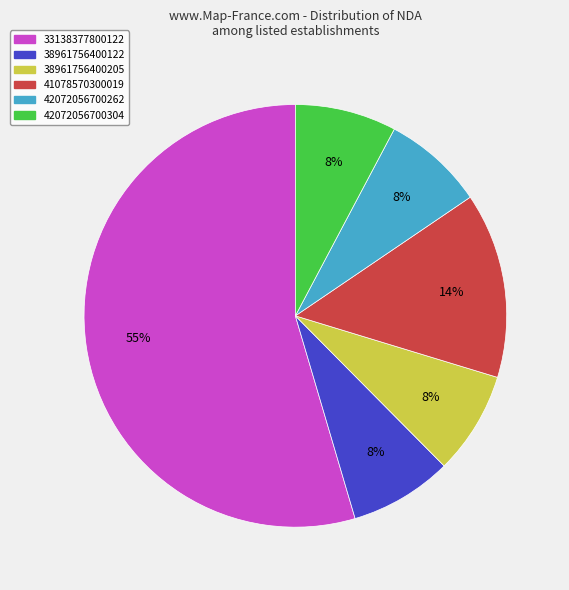

How many slices are in this pie chart?

6